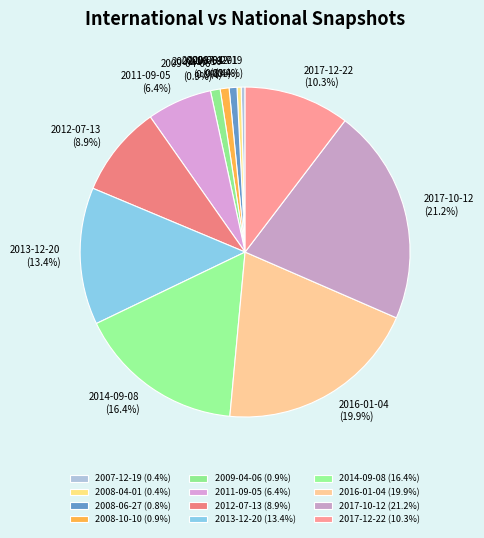

Does any single category account for the majority?

No